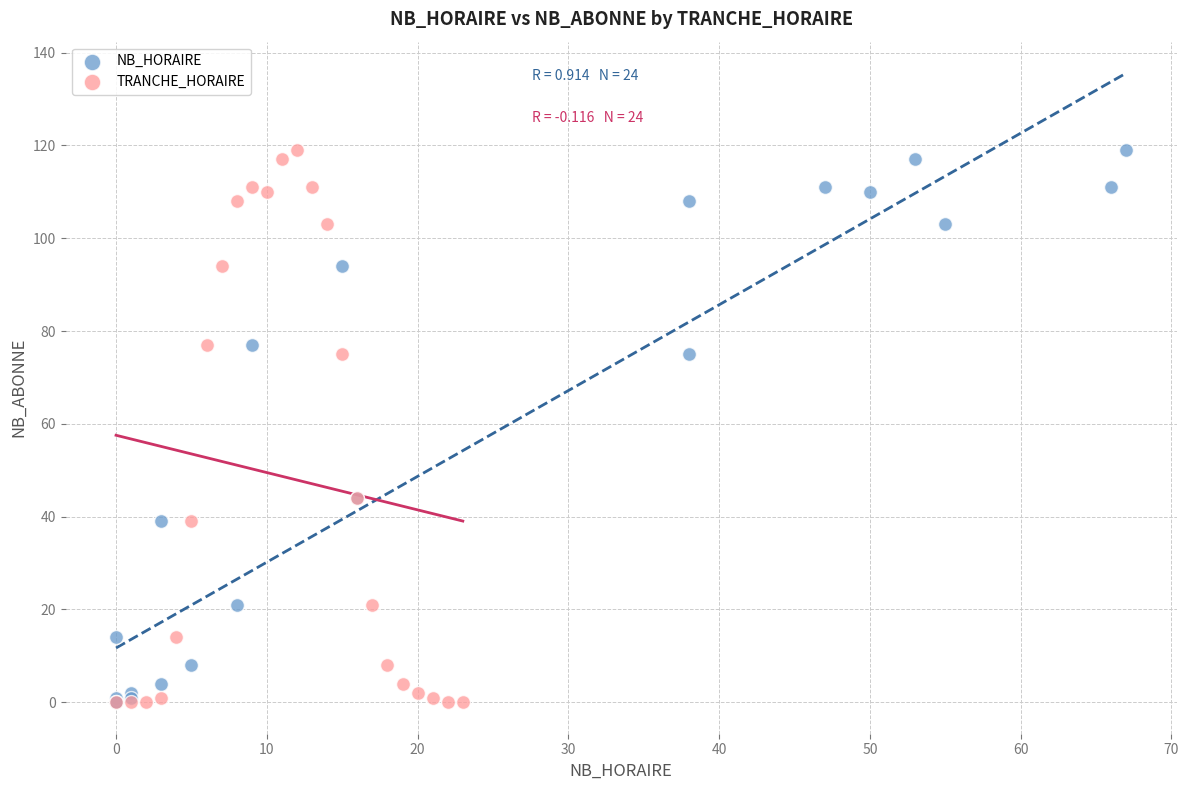

What are all the series names shown in the legend?

NB_HORAIRE, TRANCHE_HORAIRE